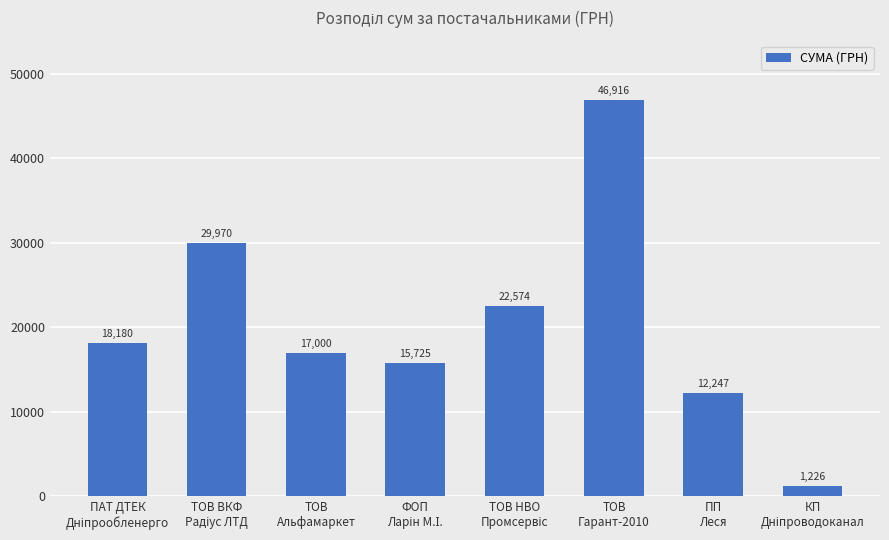

Are the bars horizontal?

No